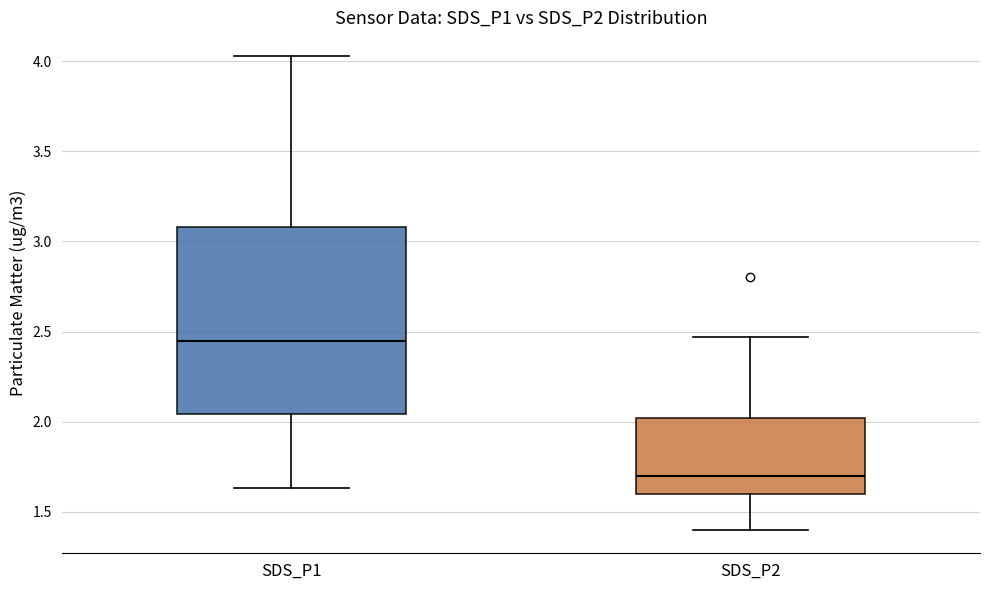

Which box is the tallest, from its lower edge to its upper edge?

SDS_P1